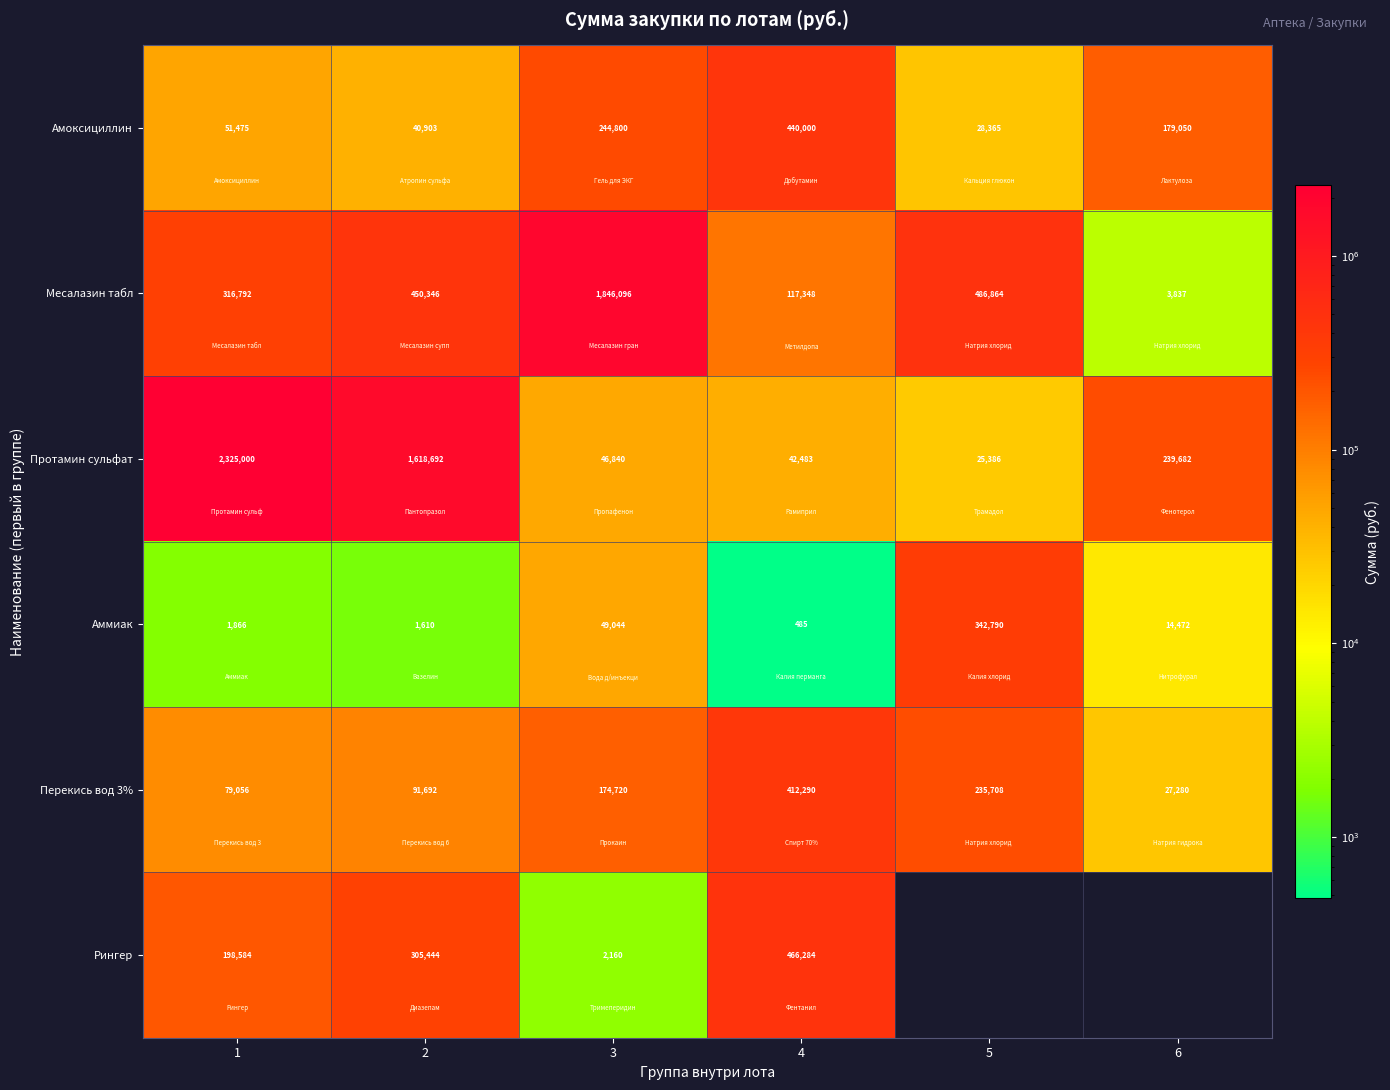

Rank the categories by Месалазин табл value from lowest to highest.

6, 4, 1, 2, 5, 3